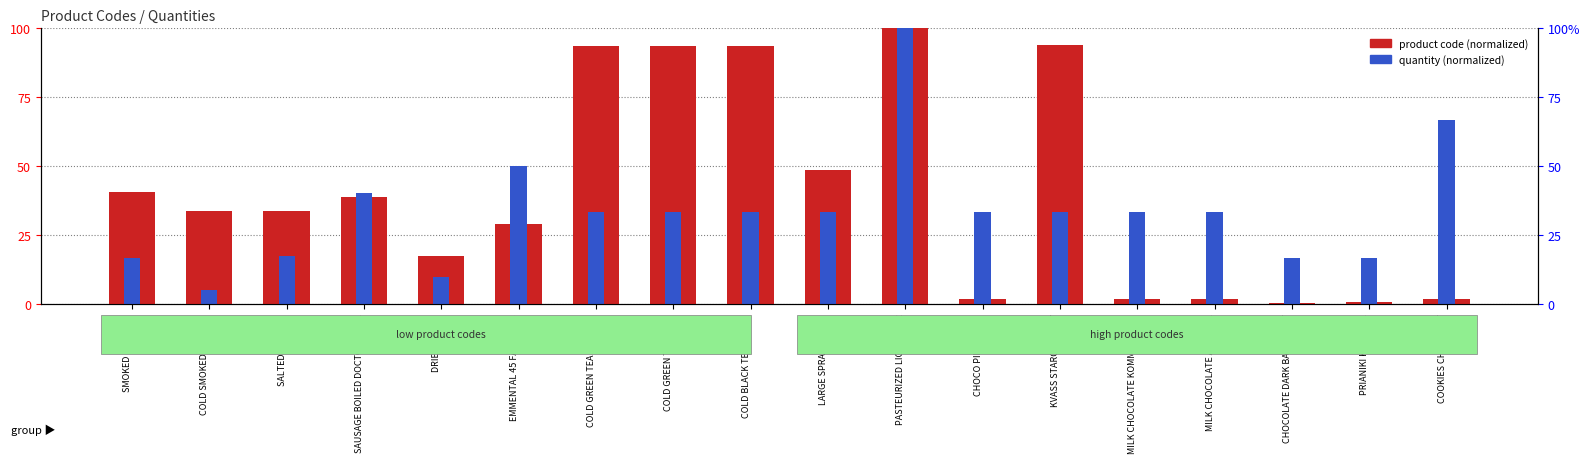

How many series are shown in this chart?

2